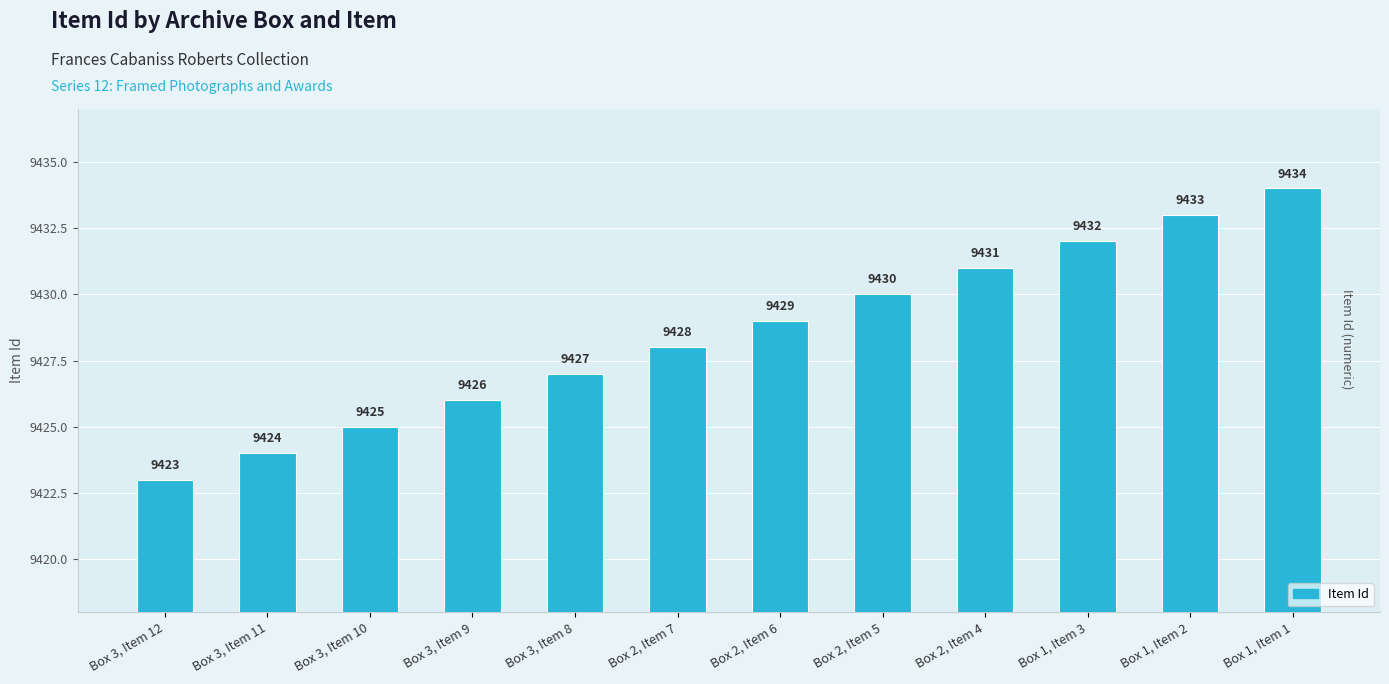

Is it true that the value at Box 2, Item 4 is 9431?

True